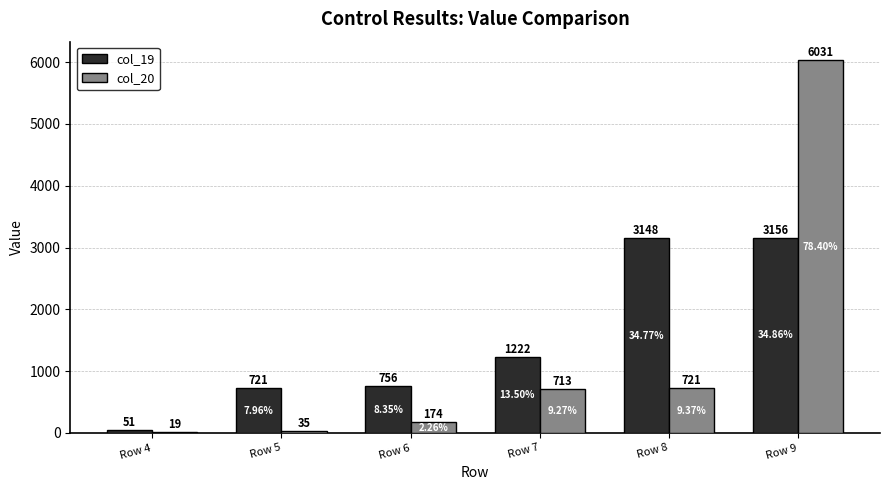

What is the difference between the highest and lowest values at Row 6?

582